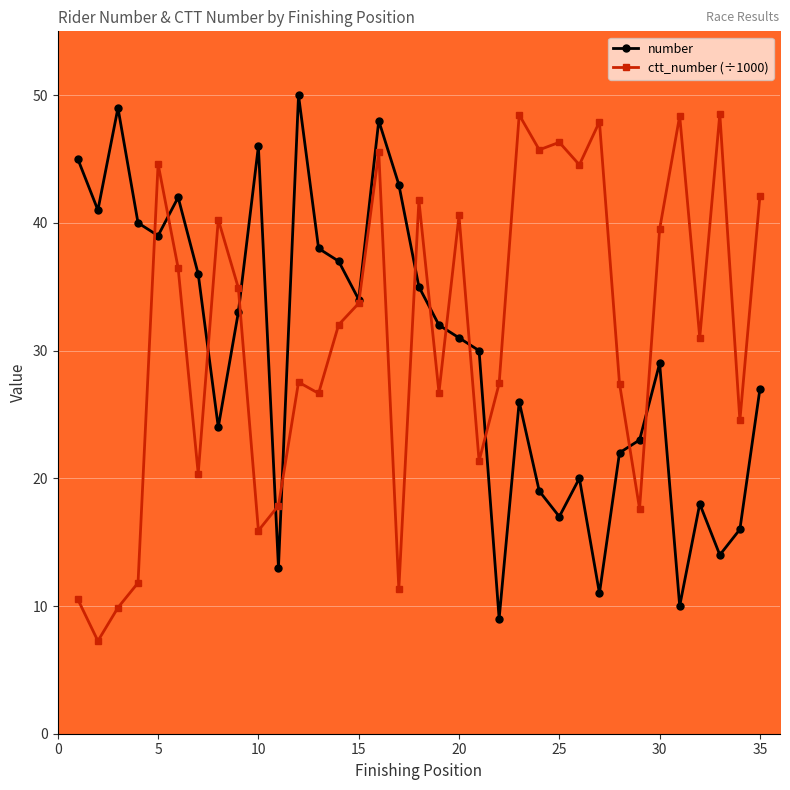

How many series are shown in this chart?

2